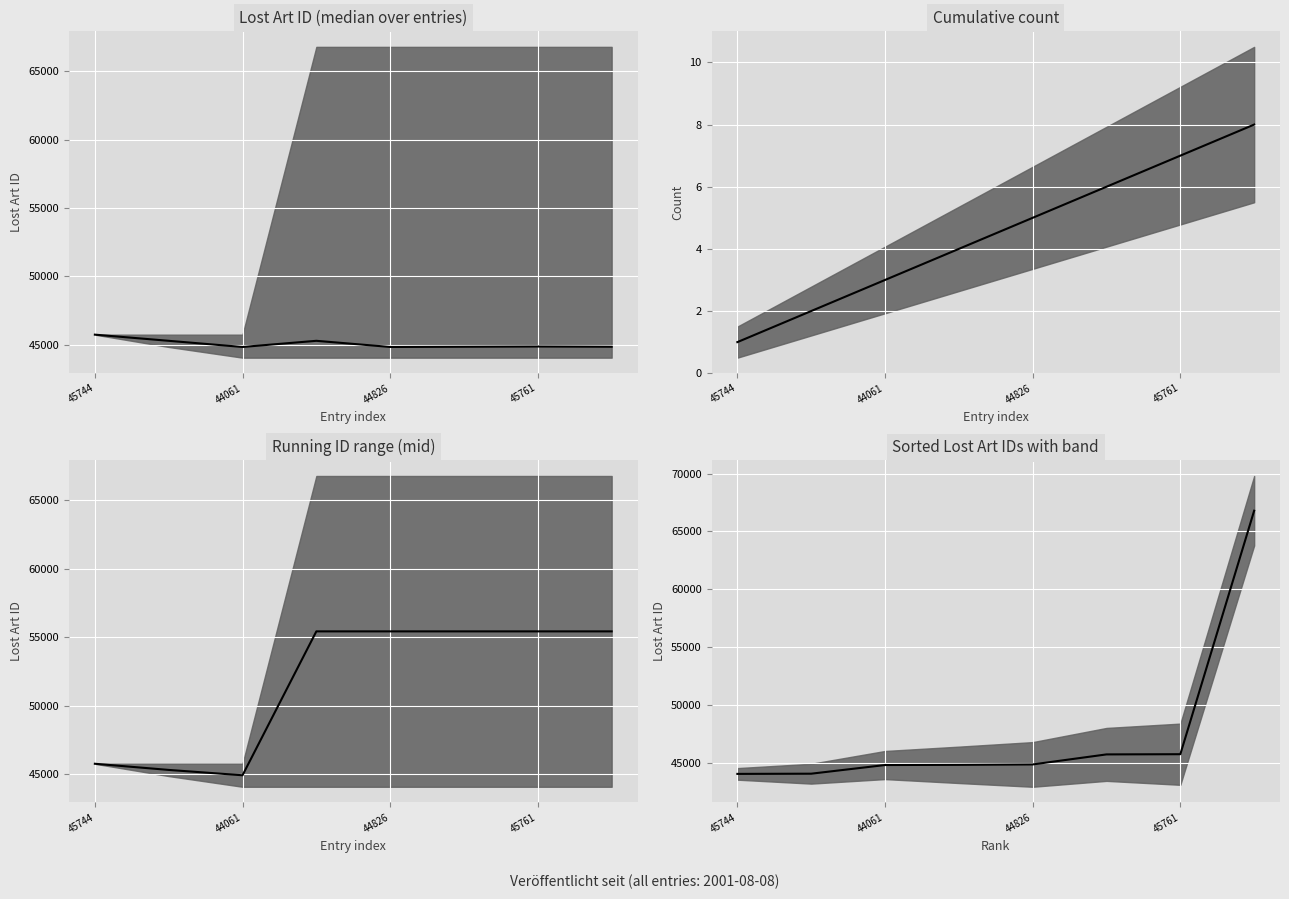

At which label does sorted ID first exceed 44877?

5